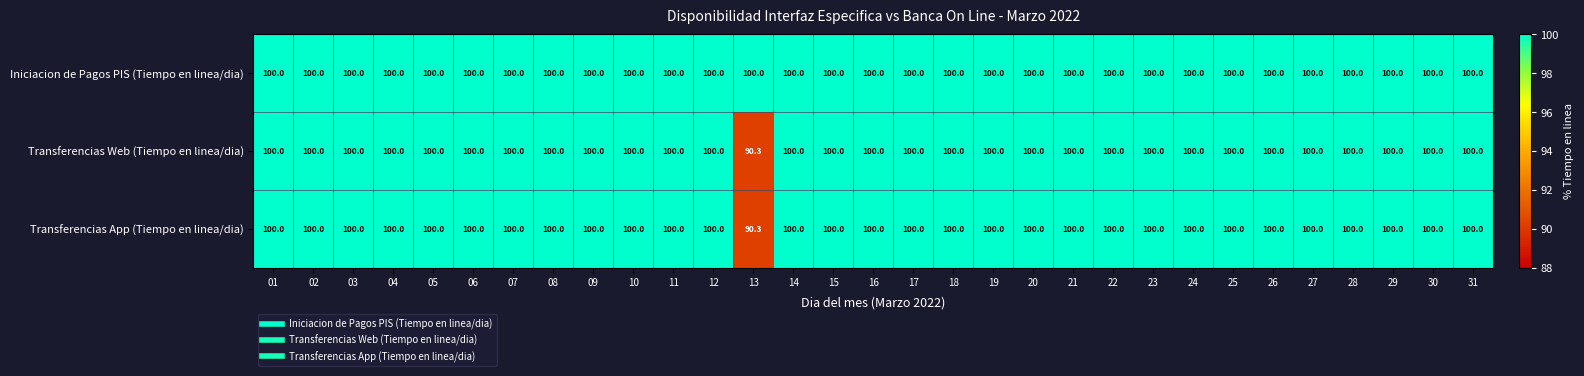

The value of Iniciacion de Pagos PIS (Tiempo en linea/dia) at 24 is 100.0. True or false?

True